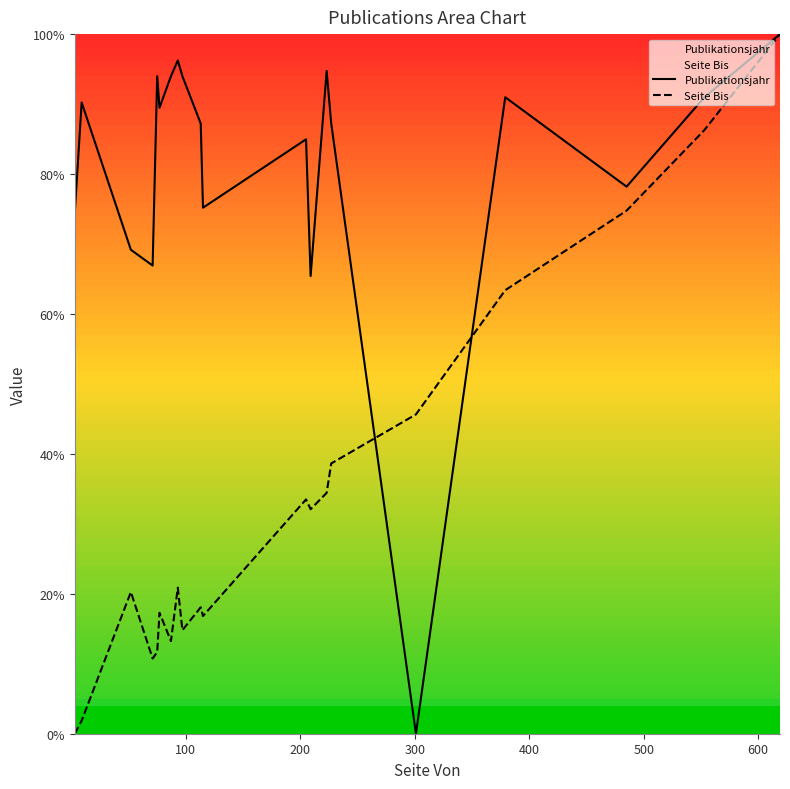

Which series has the largest total across all categories?

Publikationsjahr